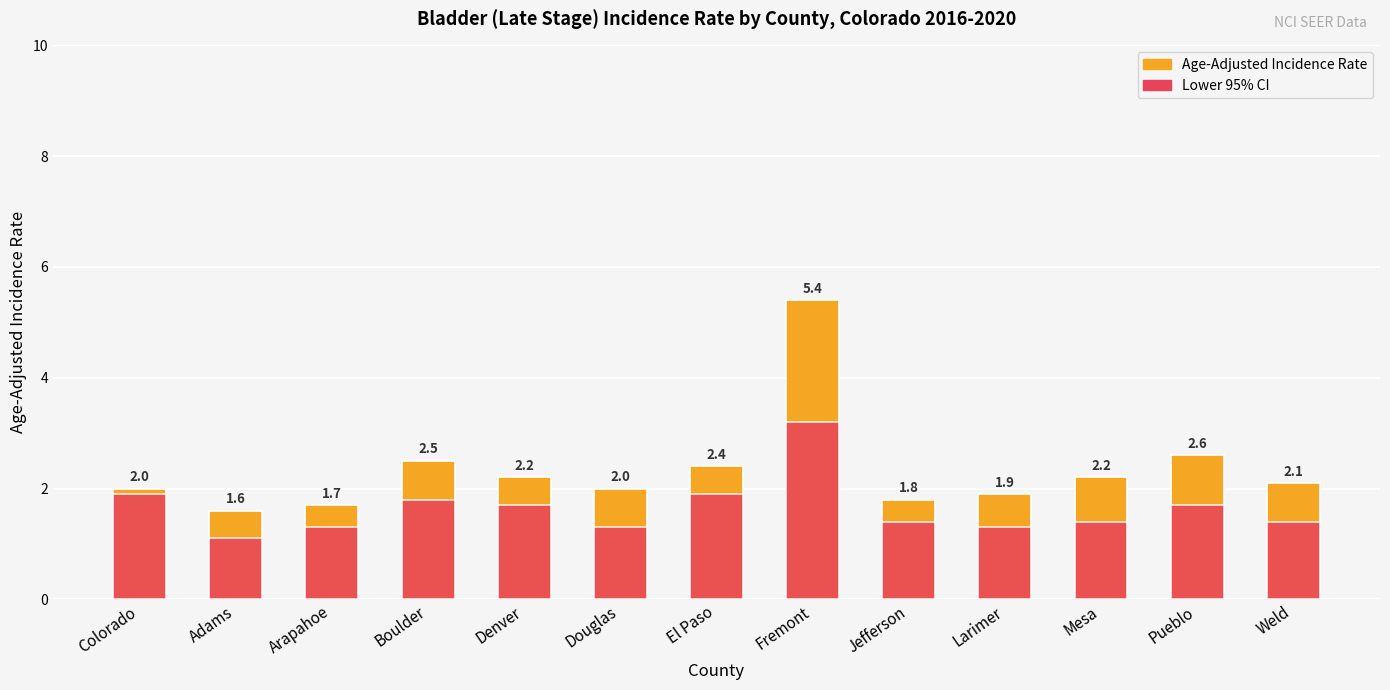

At which label does Lower 95% CI reach its minimum?

Adams